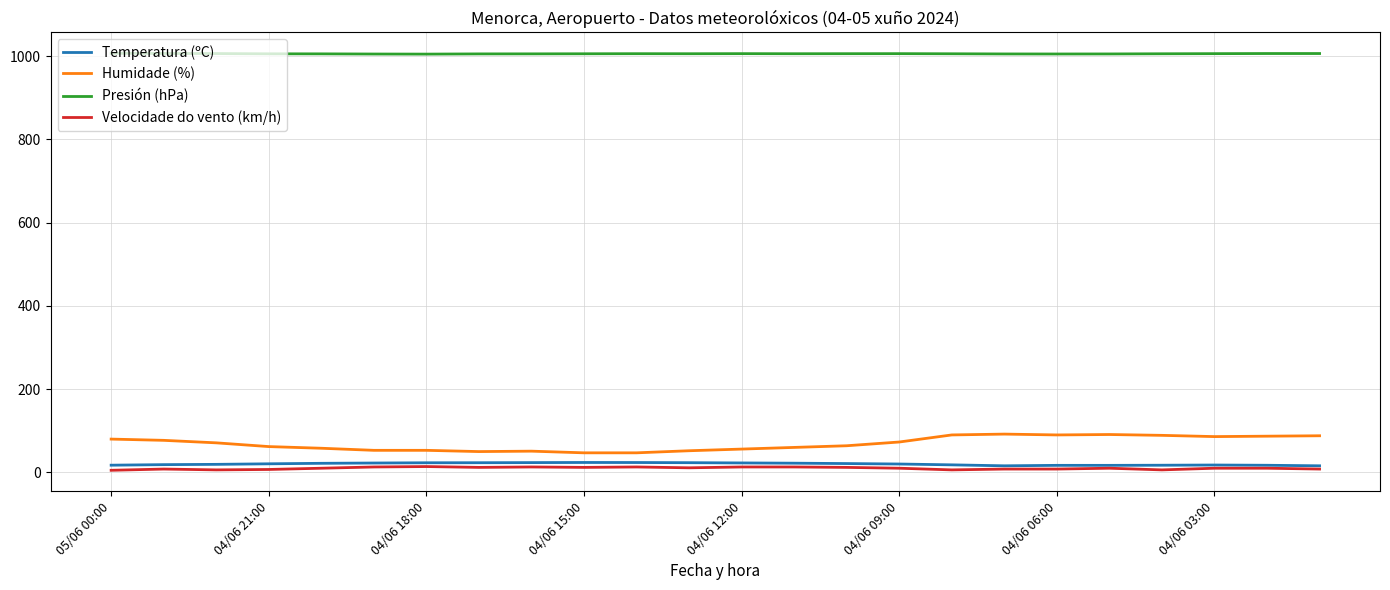

Which series has the largest total across all categories?

Presión (hPa)